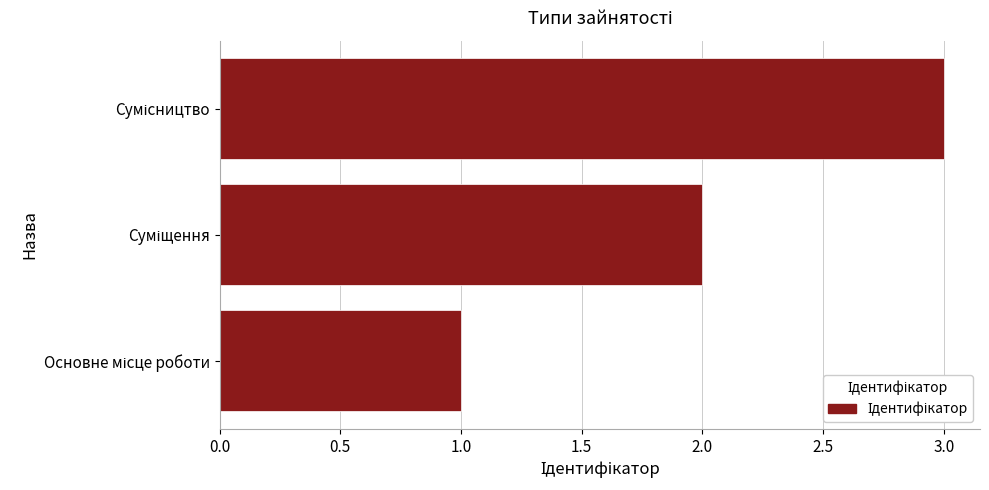

What is the sum of all values?

6